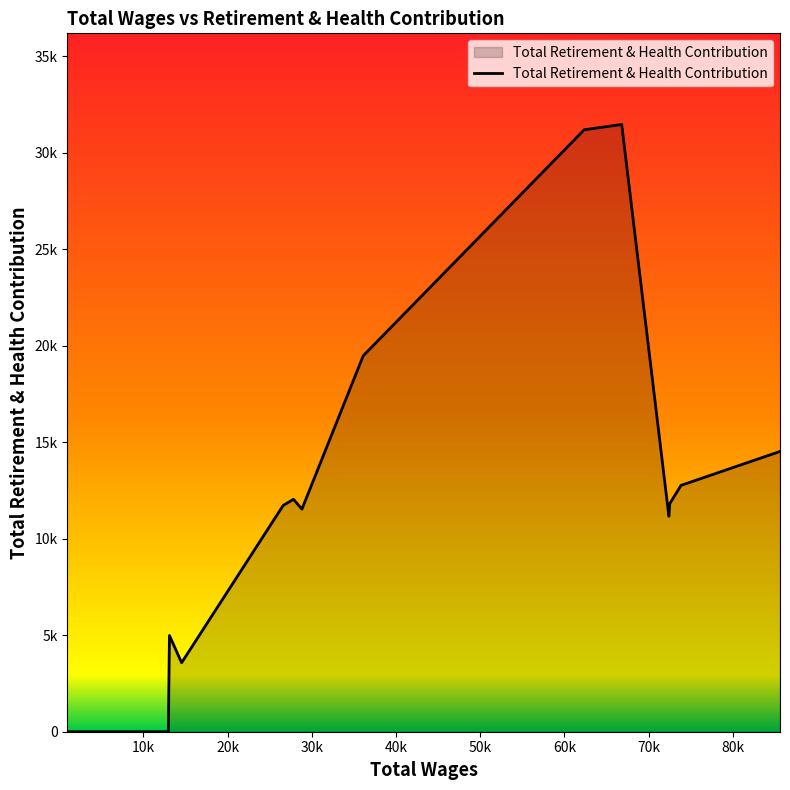

Does the chart display data point markers on the line(s)?

No